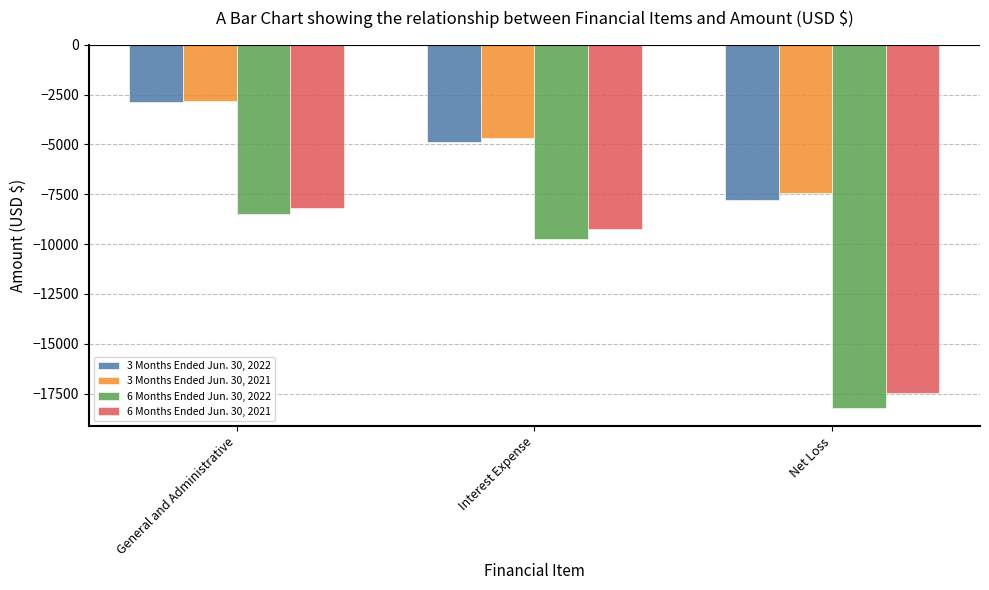

How many bars are there in total?

12